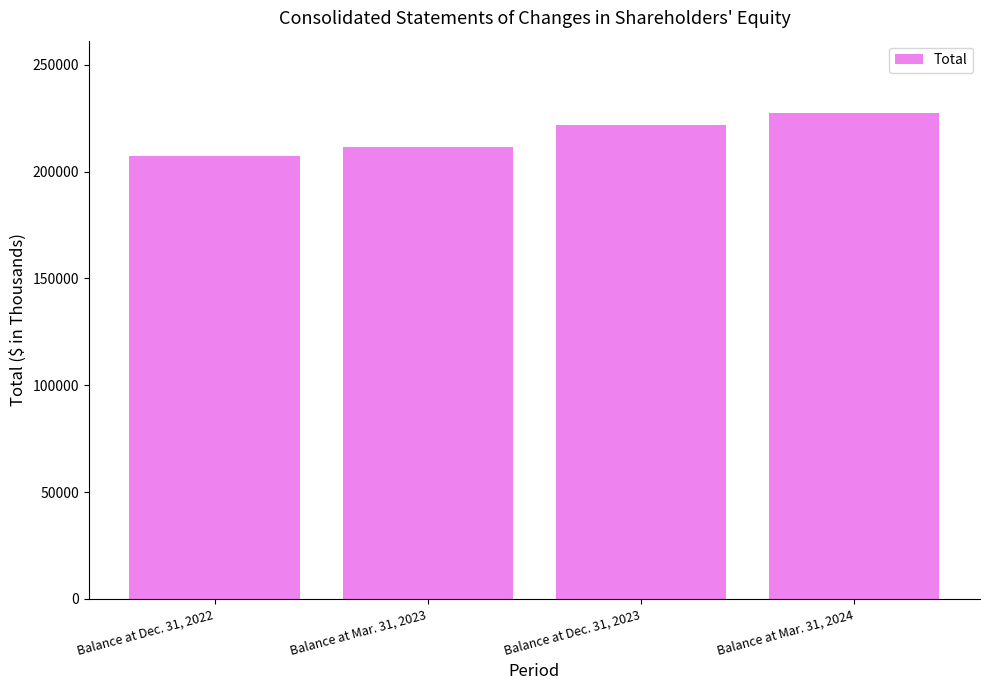

What is the label of the 1st bar from the right?

Balance at Mar. 31, 2024